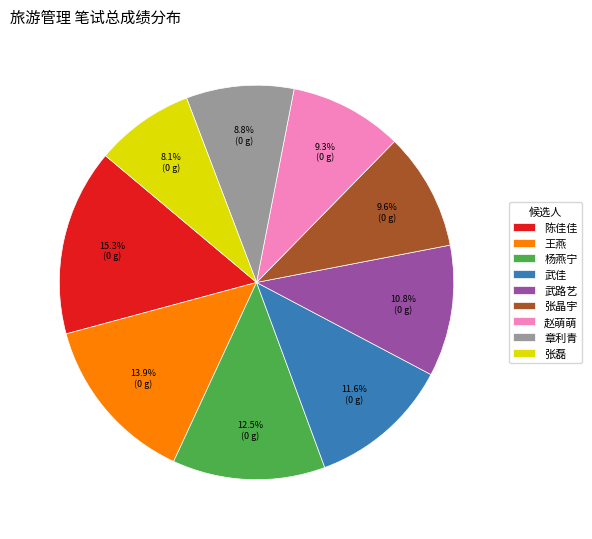

To the nearest percent, what is the difference between the largest and smallest slice percentages?

7%